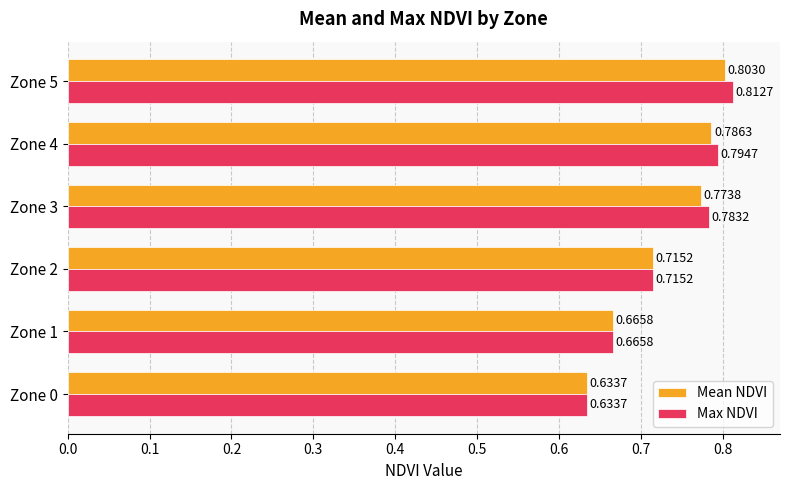

Is the value of Mean NDVI at Zone 0 greater than the value of Max NDVI at Zone 2?

No